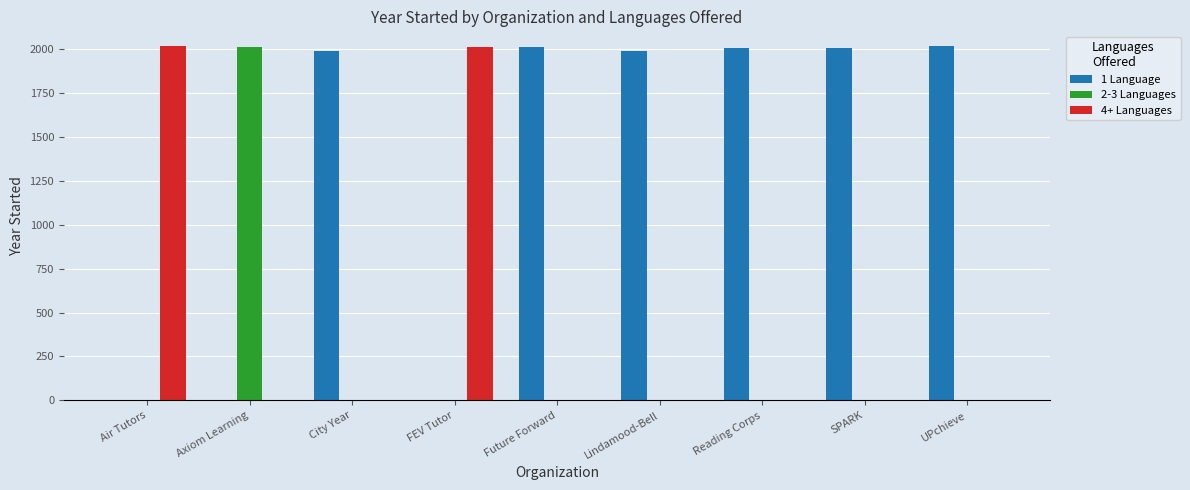

What is the greatest value displayed?

2018